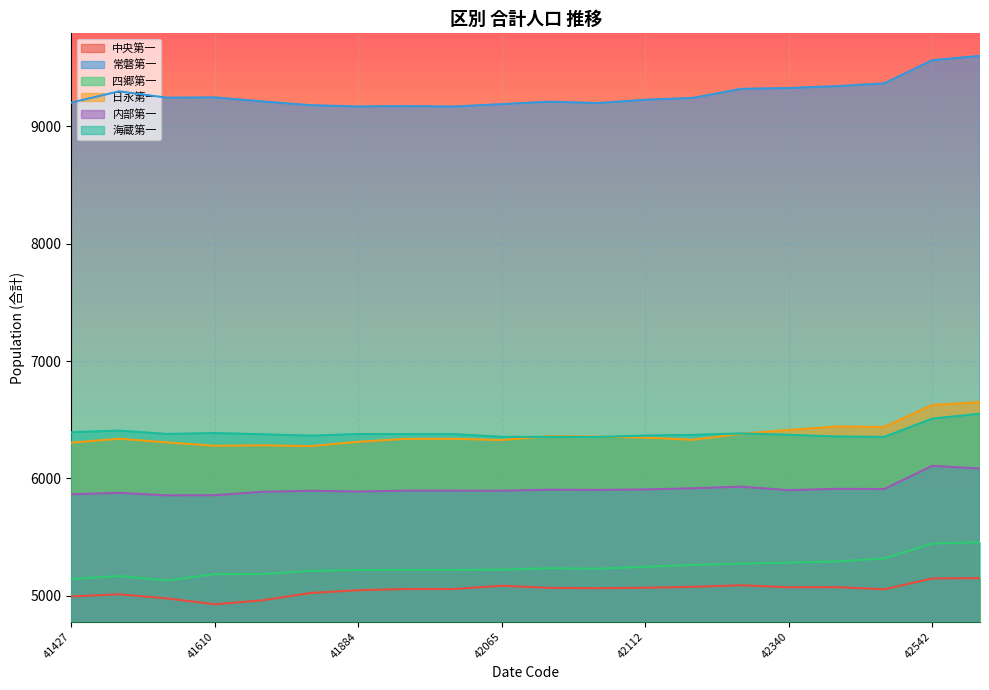

Which series has the widest spread of values?

常磐第一